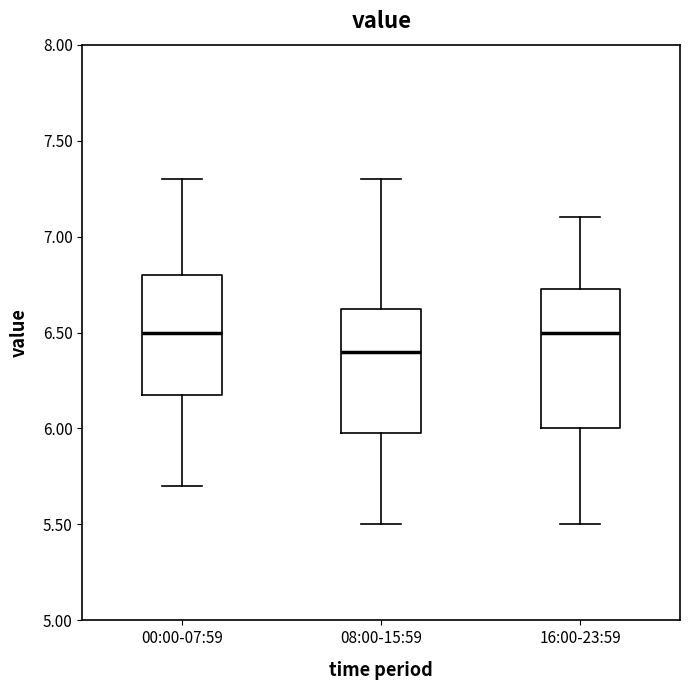

Where does the lower whisker of the box for 16:00-23:59 end on the y-axis? The values are not printed on the chart, so give them approximately, as read against the axis.

5.50